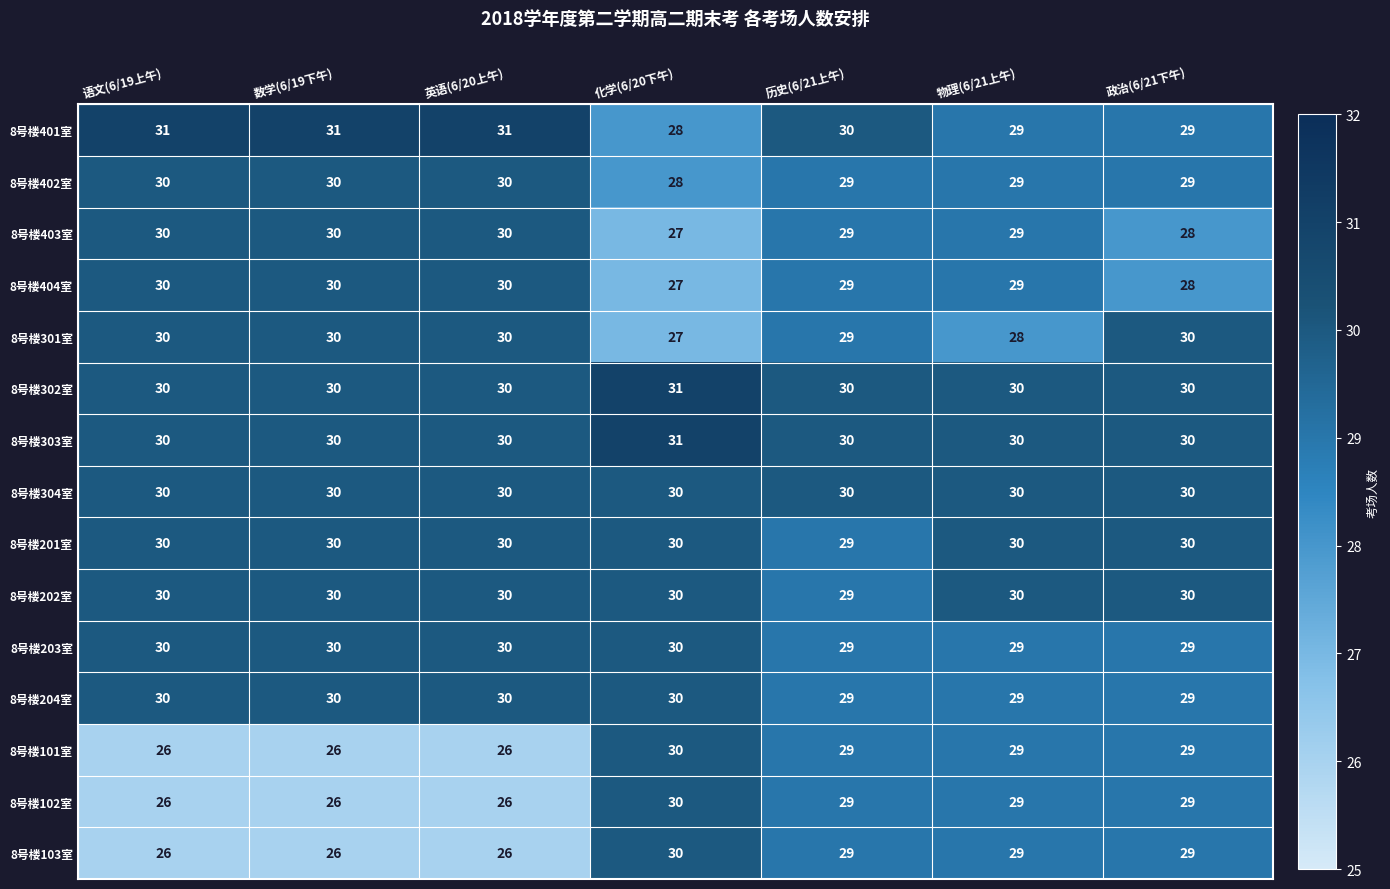

Count the 8号楼103室 values in the range 26 to 29.

6